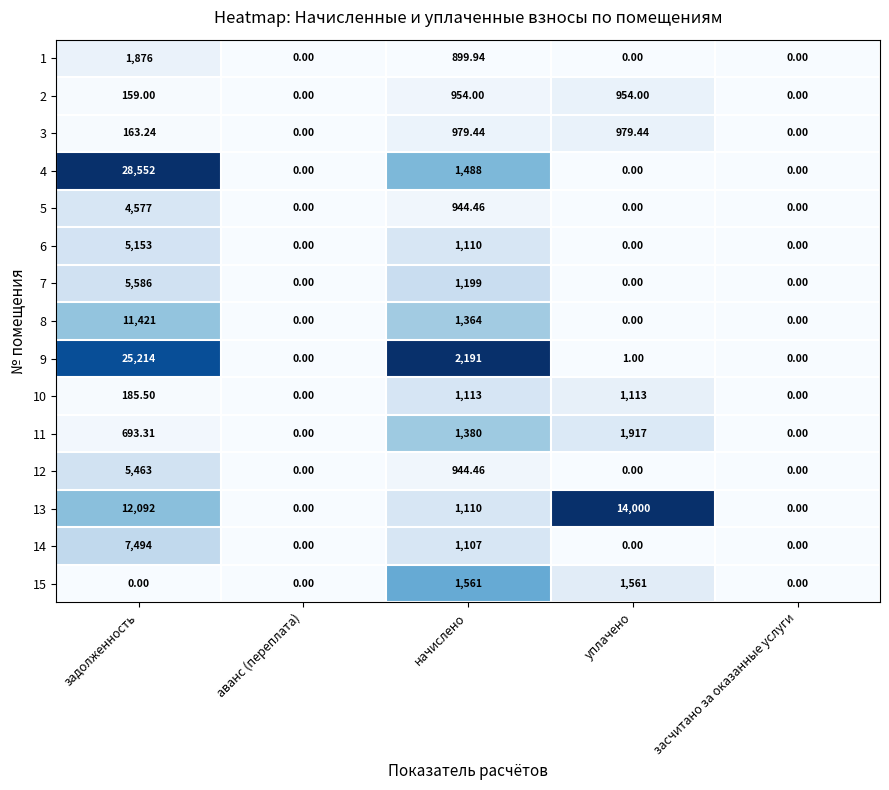

At which category is the sum across all series the highest?

задолженность